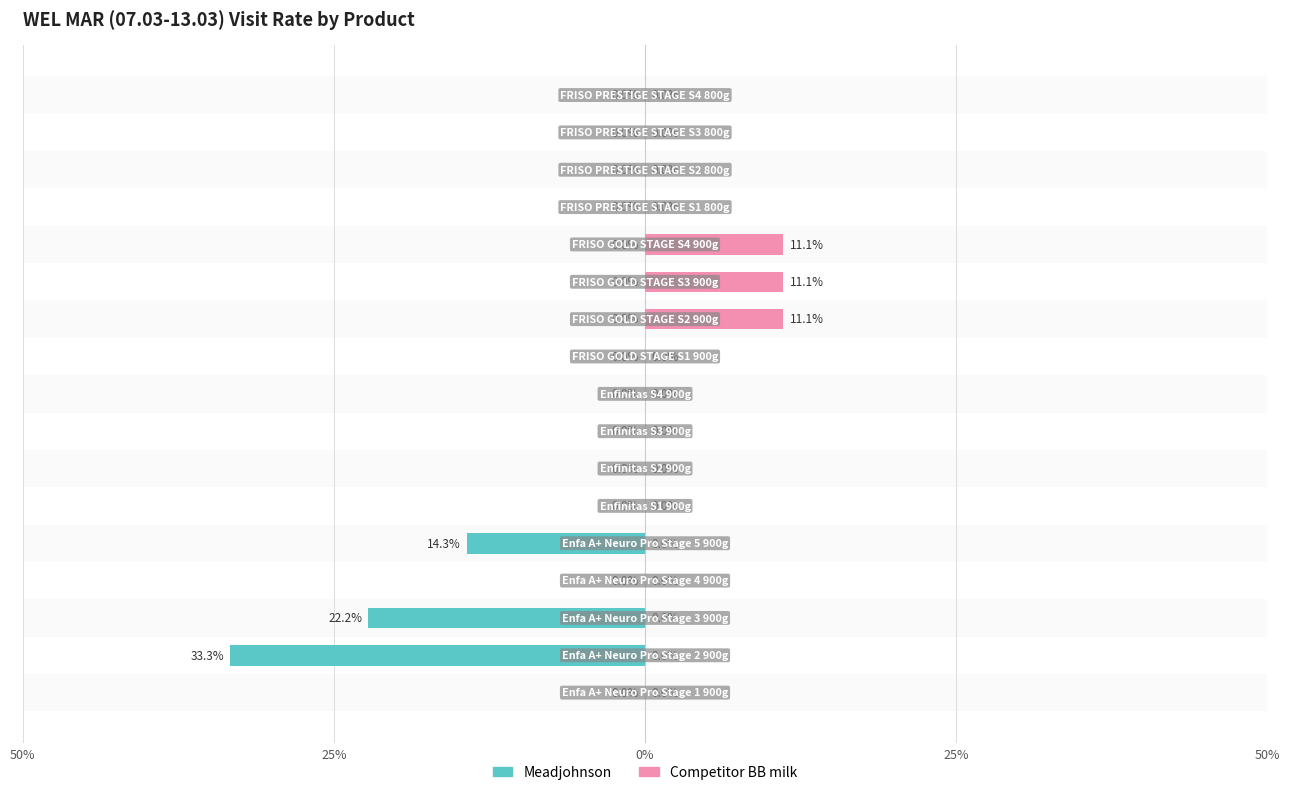

The Competitor BB milk series shows -0.1 at 16. True or false?

False